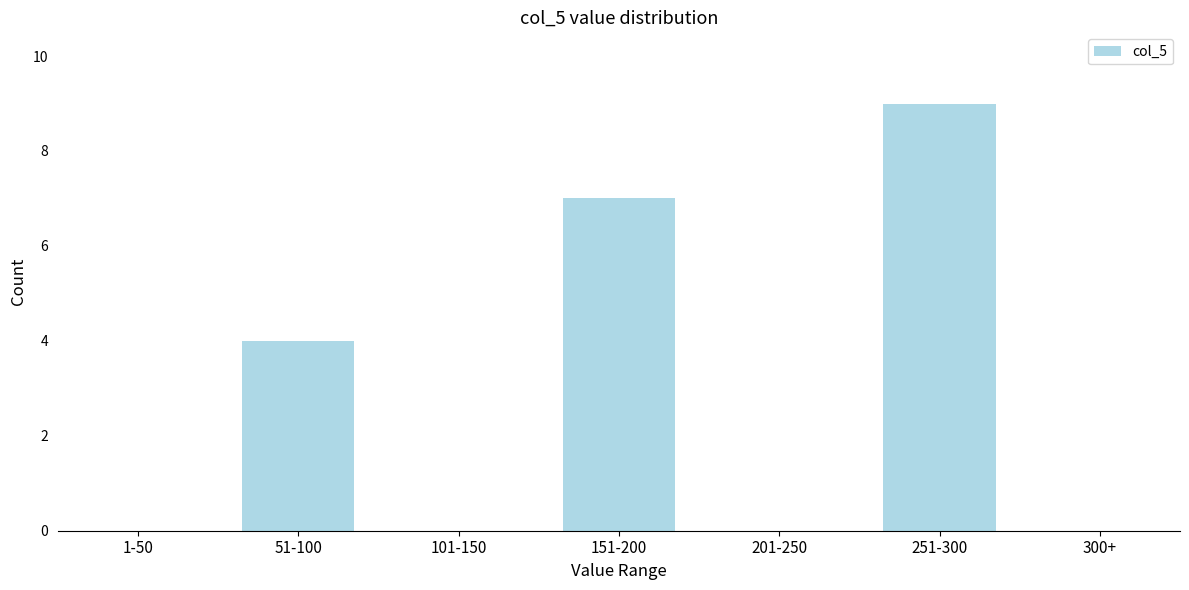

Reading right to left, extract all data points from this chart.

300+=0	251-300=9	201-250=0	151-200=7	101-150=0	51-100=4	1-50=0